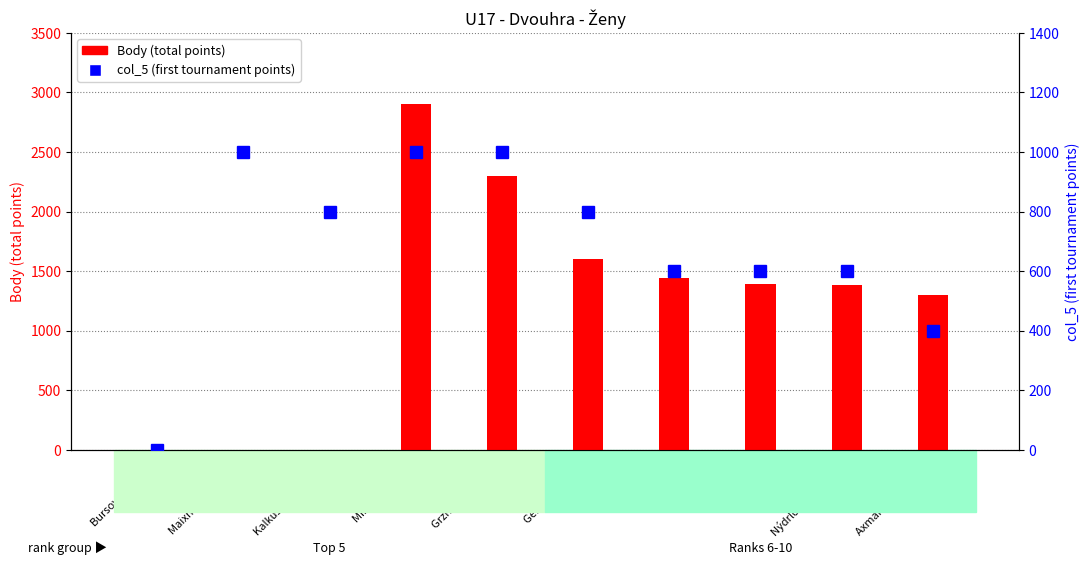

Is it true that col_5 (first tournament points) equals 815 at Fišerová Eva?

False